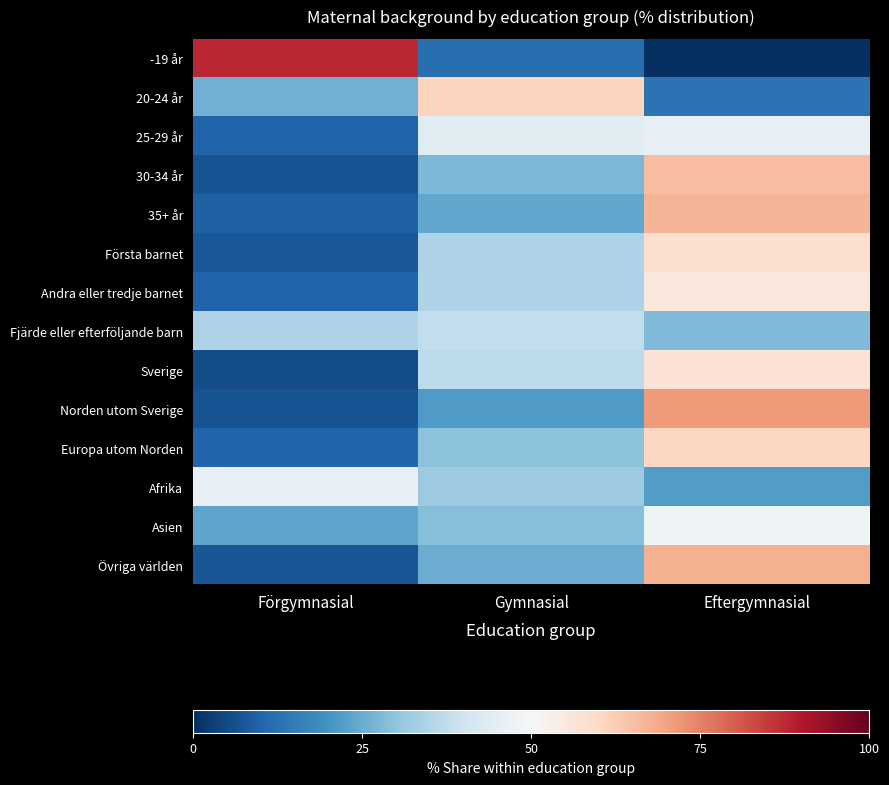

Count the number of data series in this chart.

14